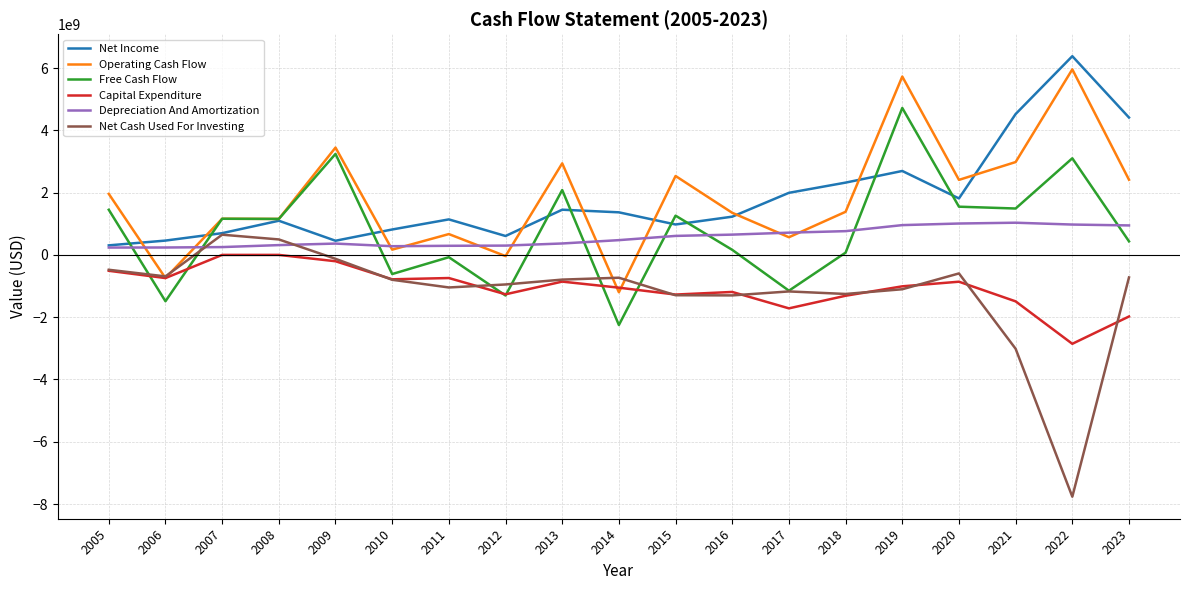

How many positive values does the Net Cash Used For Investing series have?

2